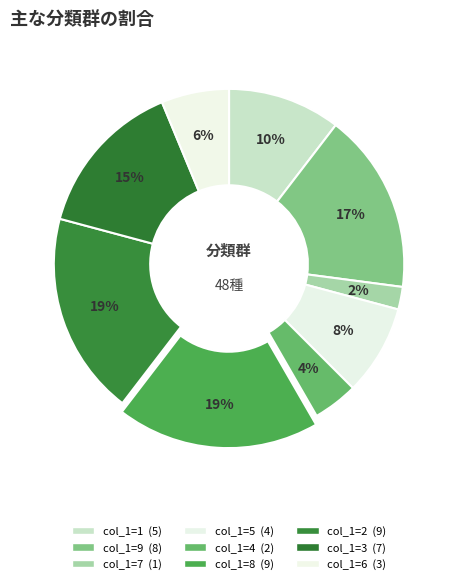

Count the number of slices in the pie.

9